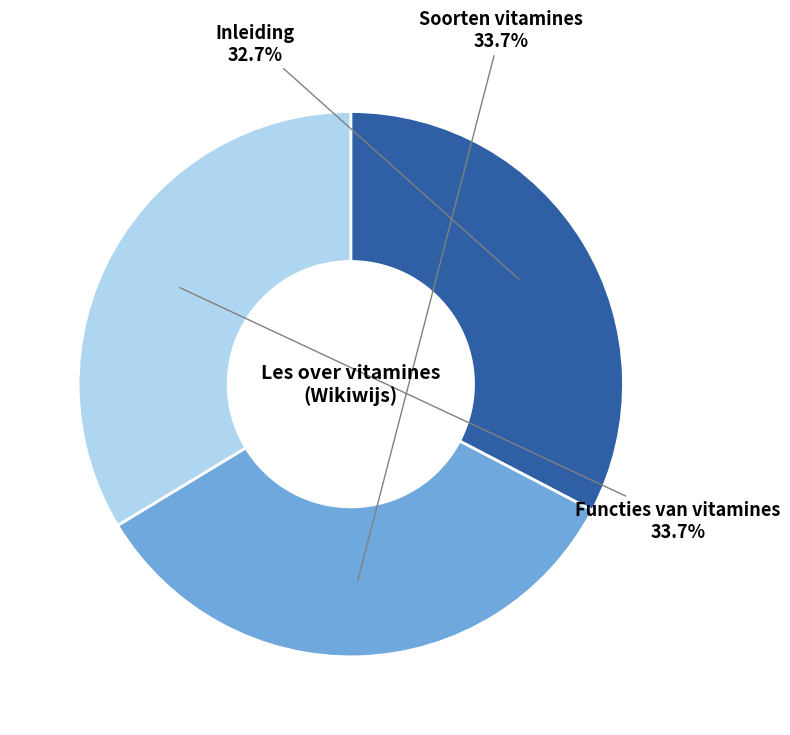

What percentage is the Functies van vitamines slice, to the nearest percent?

34%